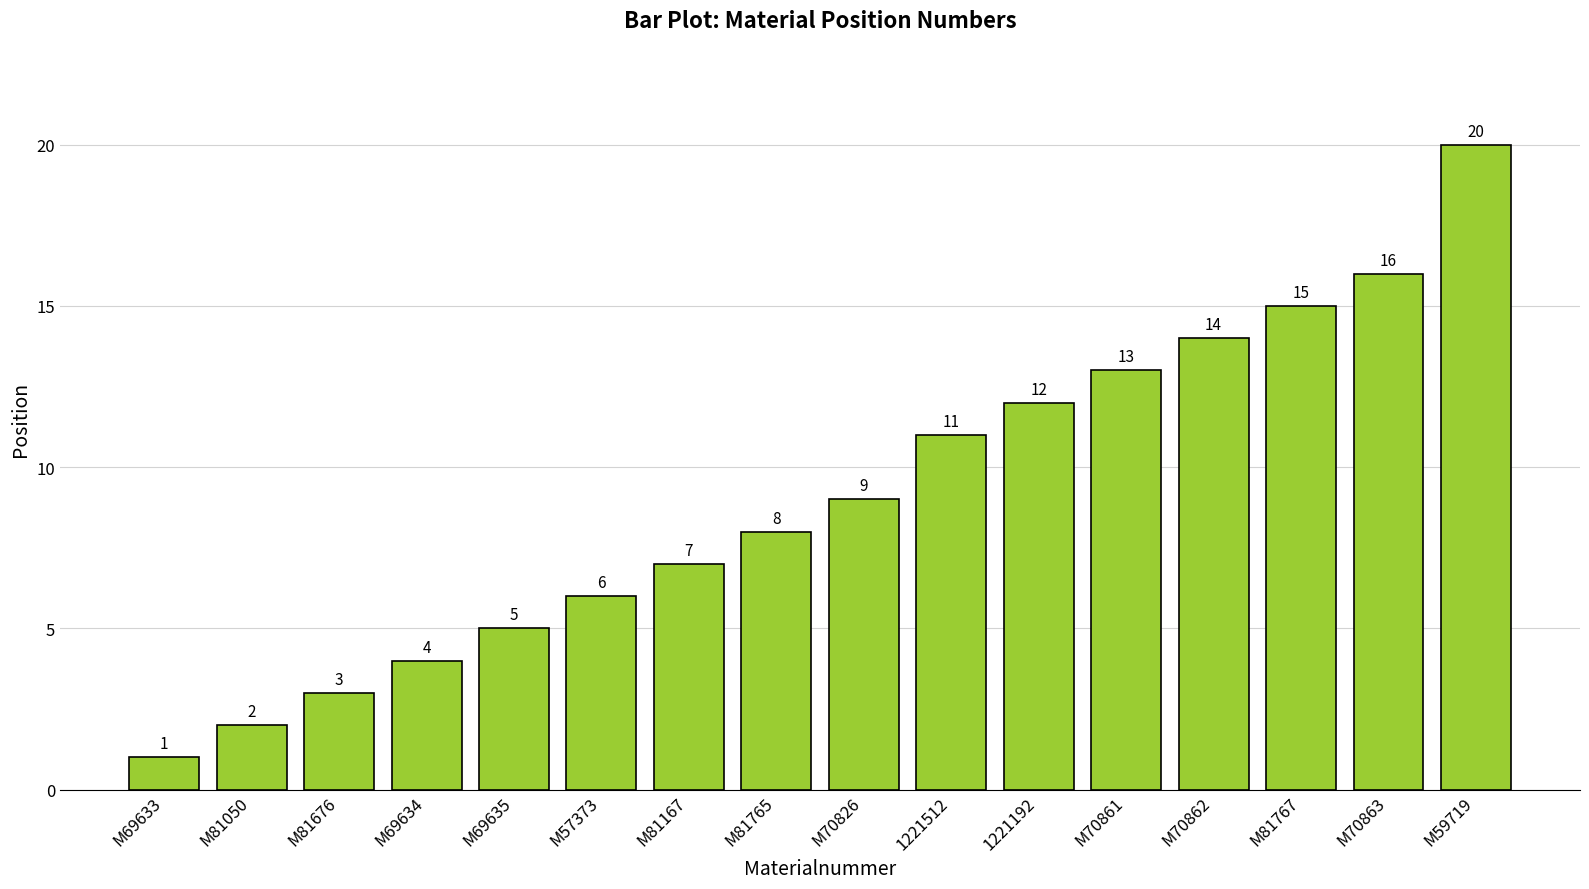

Reading left to right, transcribe all the data shown in this chart.

1	2	3	4	5	6	7	8	9	11	12	13	14	15	16	20